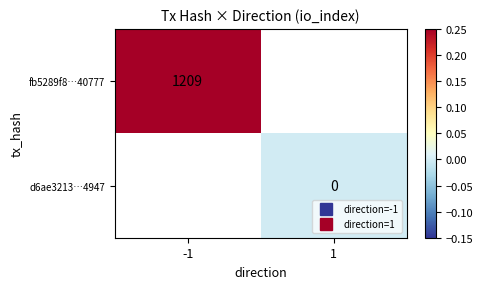

Is the value of fb5289f8…40777 at -1 greater than the value of d6ae3213…4947 at 1?

Yes